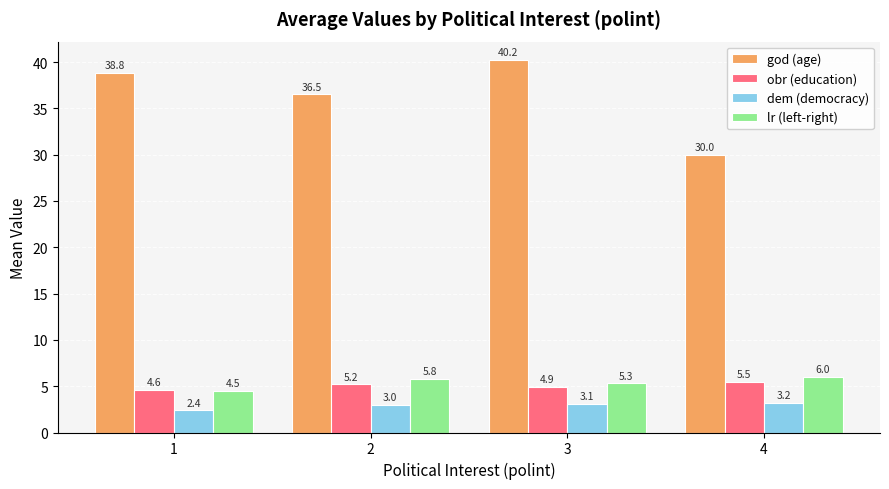

What is the spread (max minus min) of values at 2?

33.5